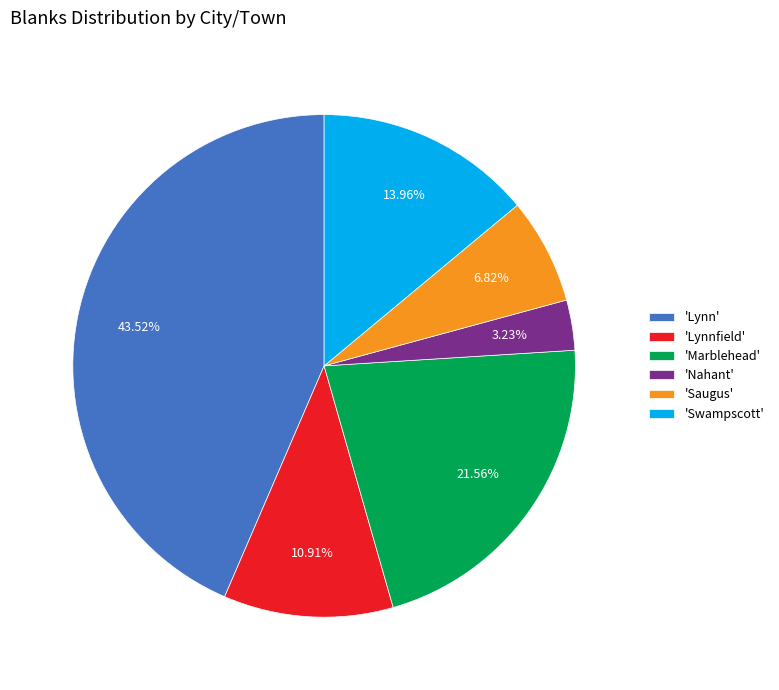

Between 'Lynn' and 'Lynnfield', which is larger?

'Lynn'